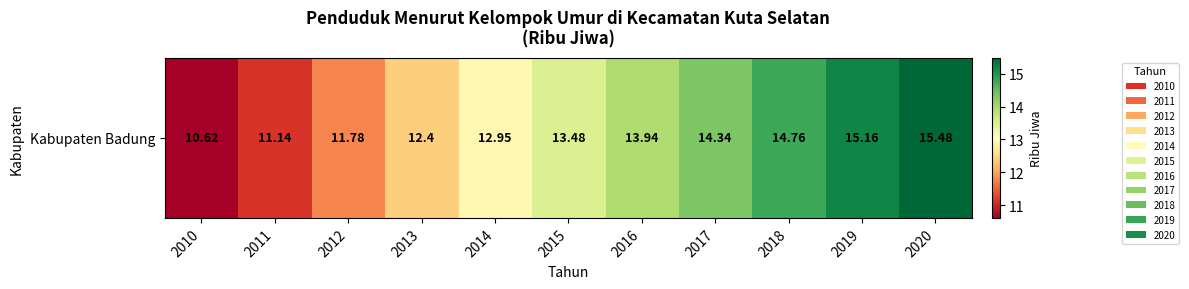

True or false: the data shows 11.8 at 2012.

True